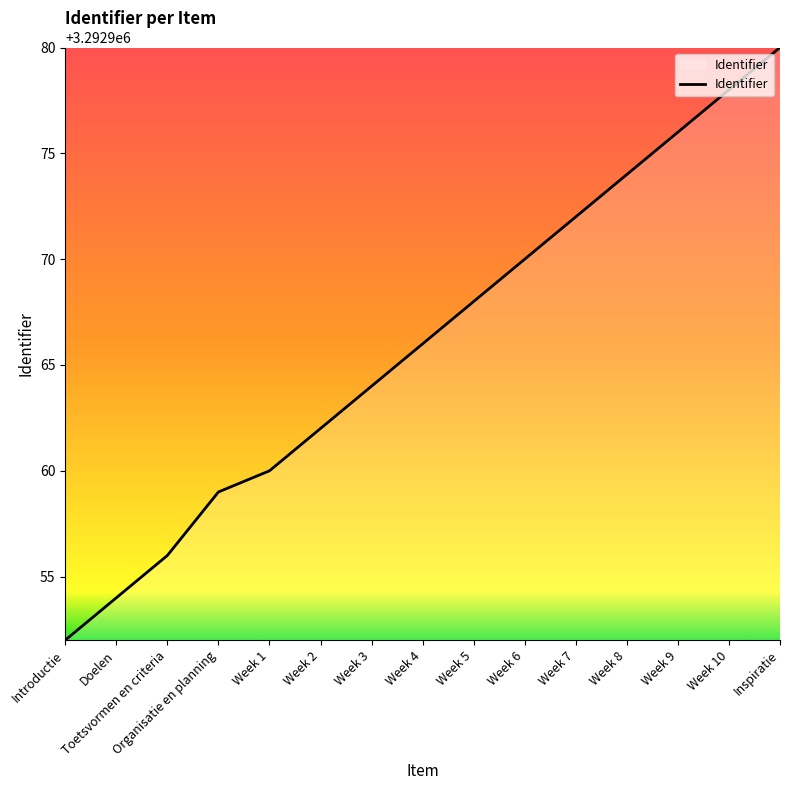

How many values are below 3292966?

7